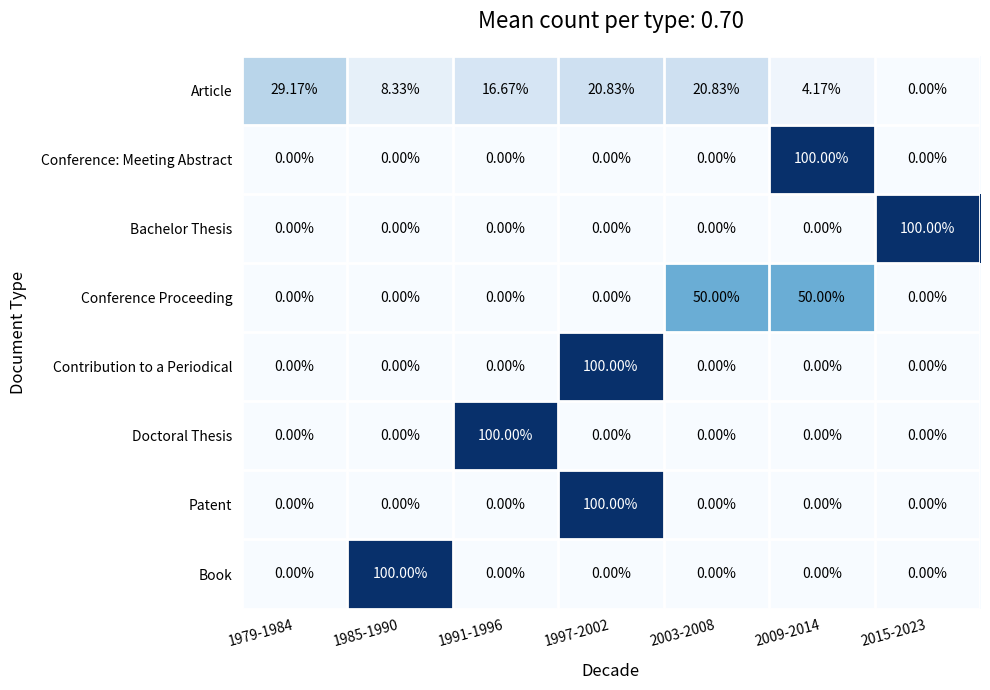

Which series changed the most between 1979-1984 and 2015-2023?

Bachelor Thesis